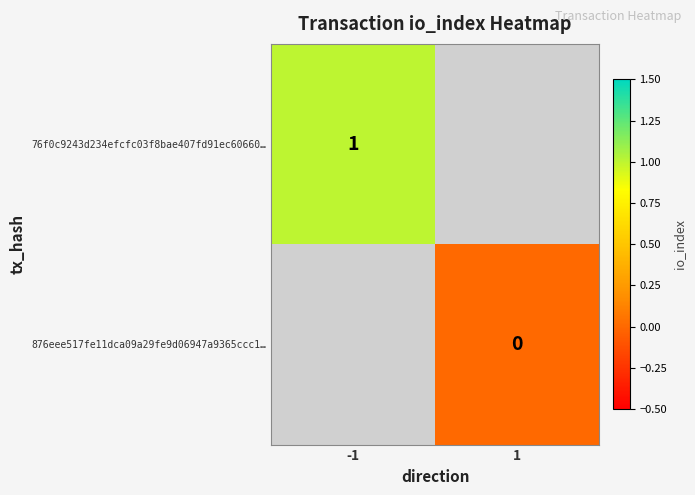

The 76f0c9243d234efcfc03f8bae407fd91ec60660… series shows 0.6 at -1. True or false?

False